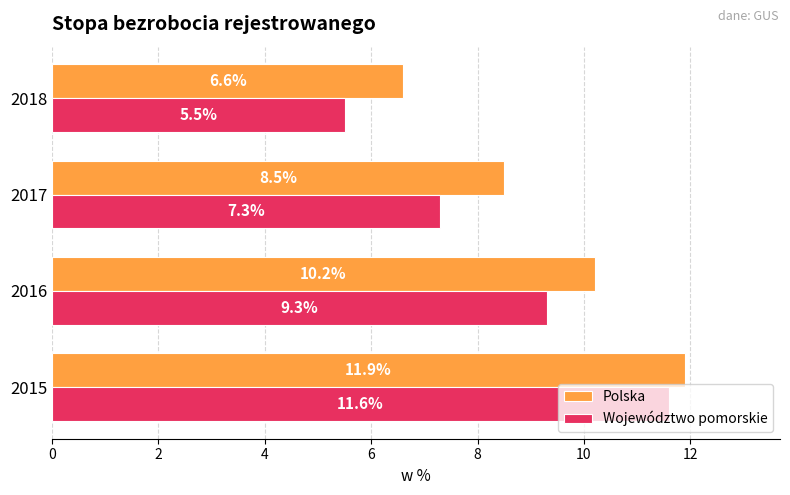

What is the smallest value displayed?

5.5